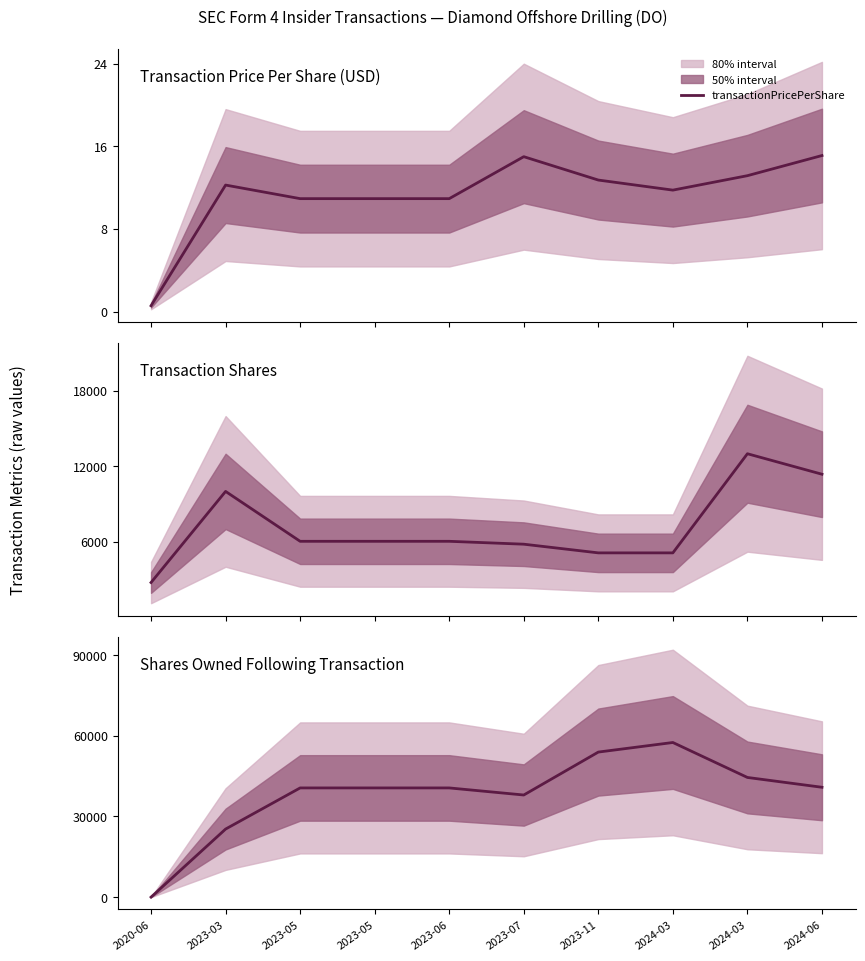

What is the difference between the transactionPricePerShare values at 2023-11 and 2024-06?

2.4